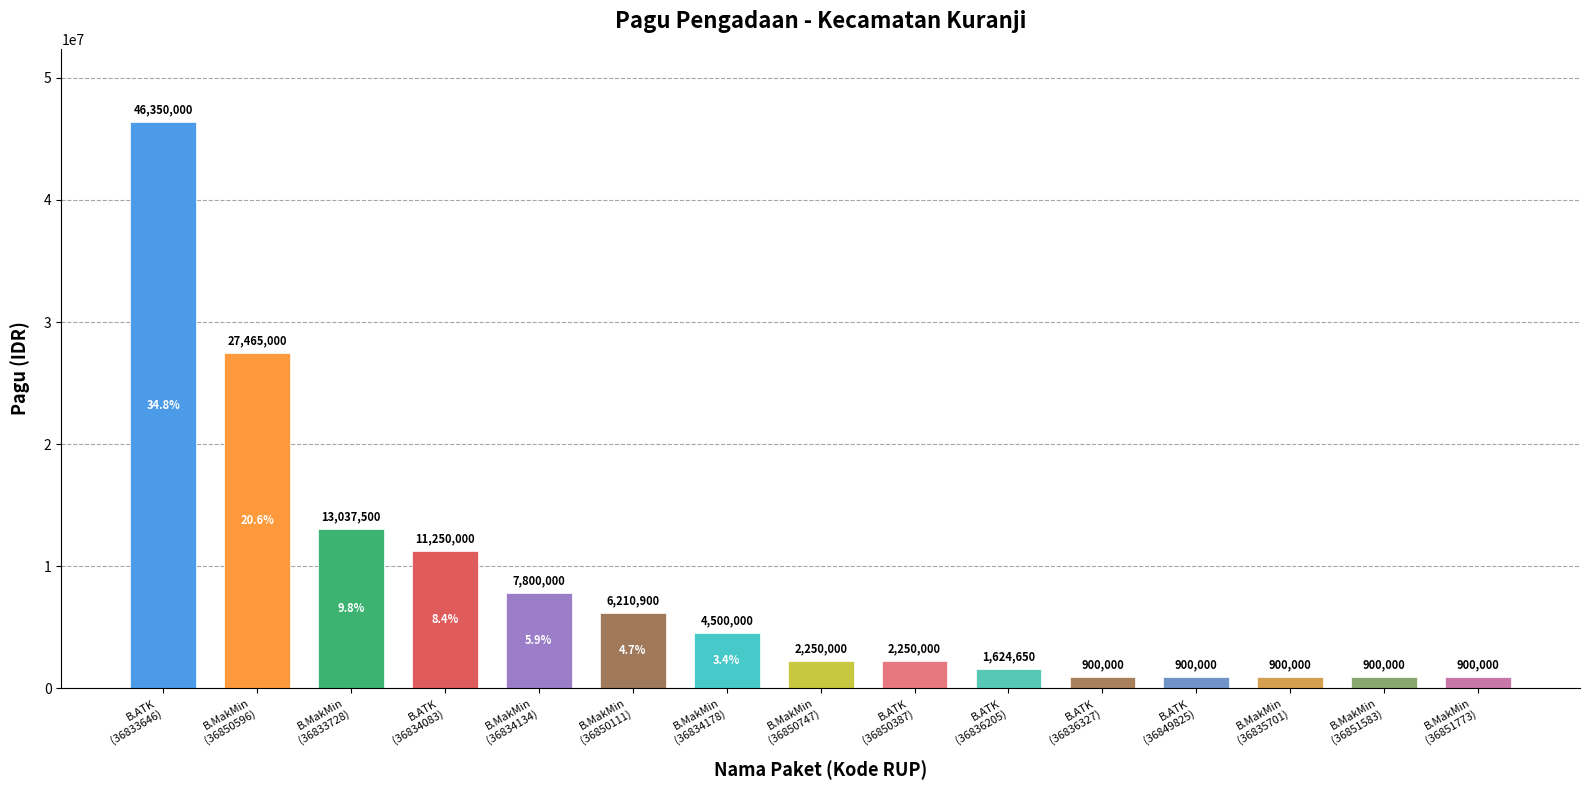

What is the average value?

8482537